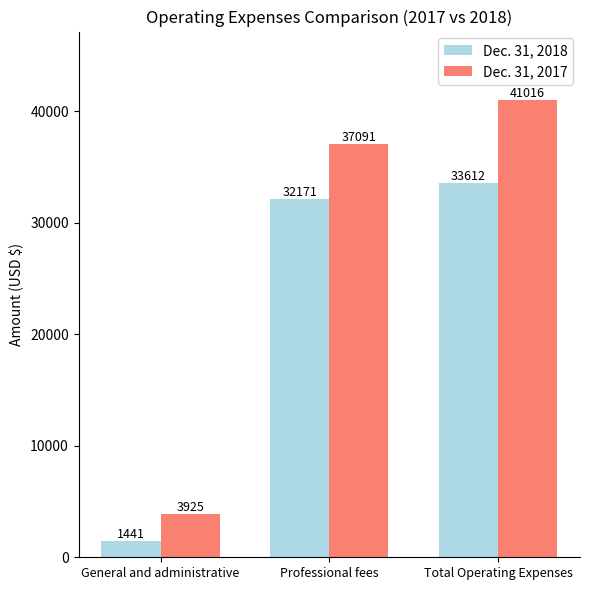

The value of Dec. 31, 2017 at General and administrative is 3925. True or false?

True